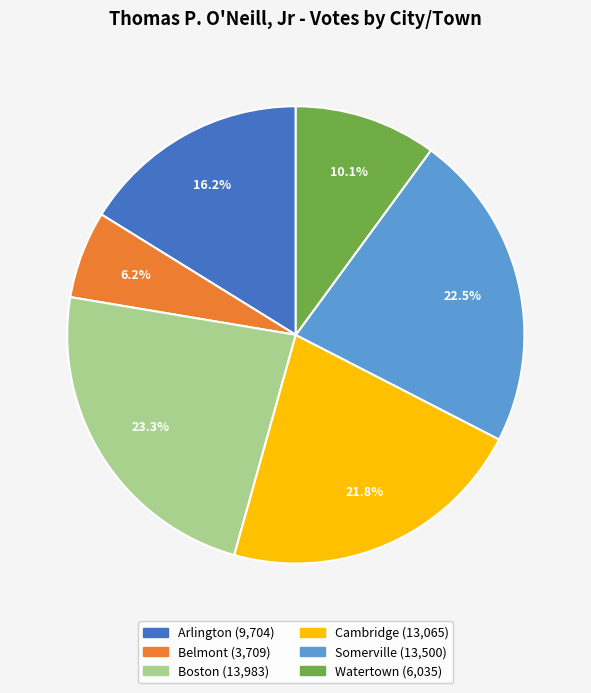

To the nearest percent, what is the average slice percentage?

17%